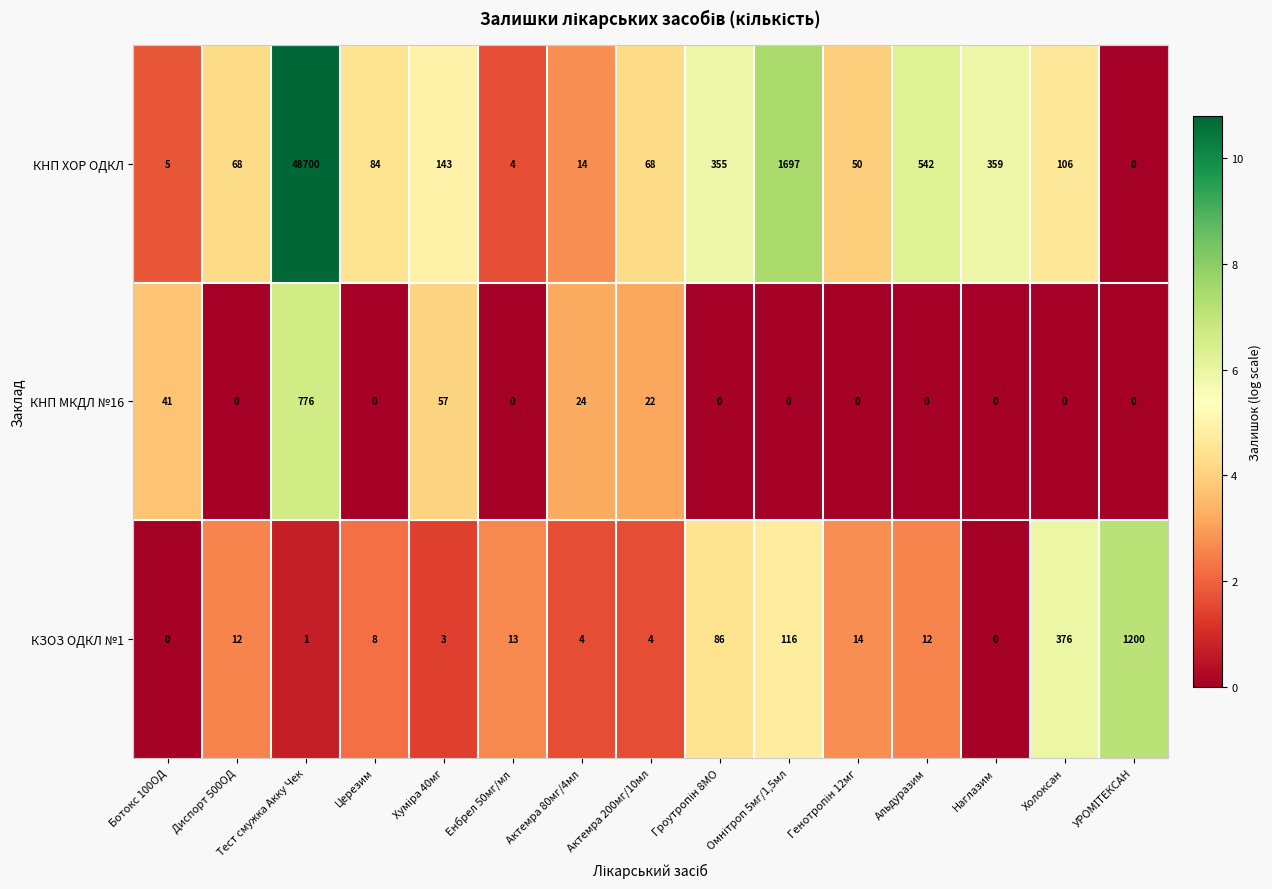

At which category does the chart reach its peak across all series?

Тест смужка Акку Чек